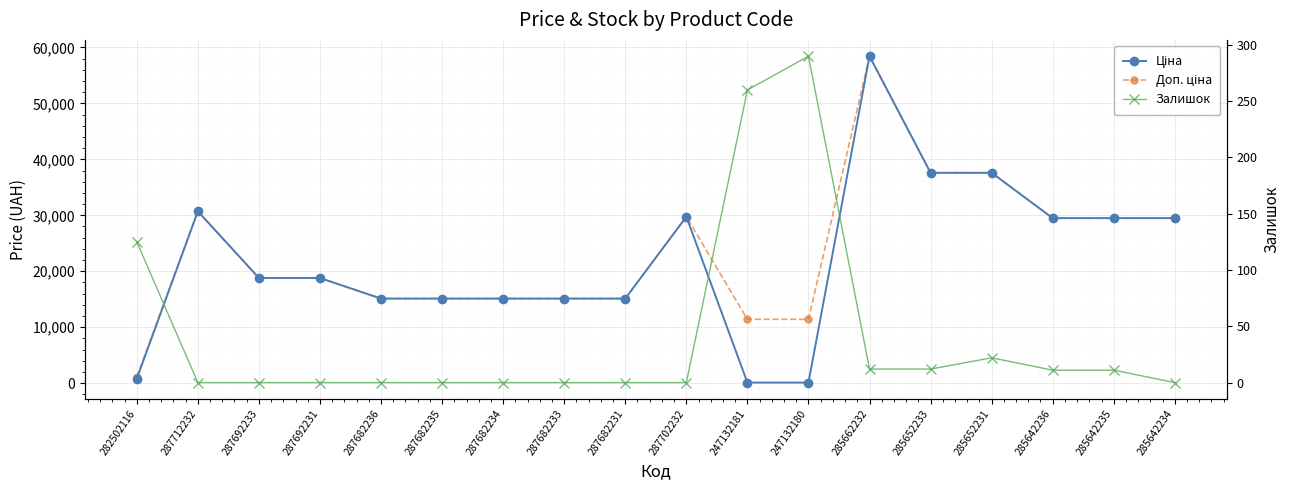

What is the sum of all Доп. ціна values?

419675.4